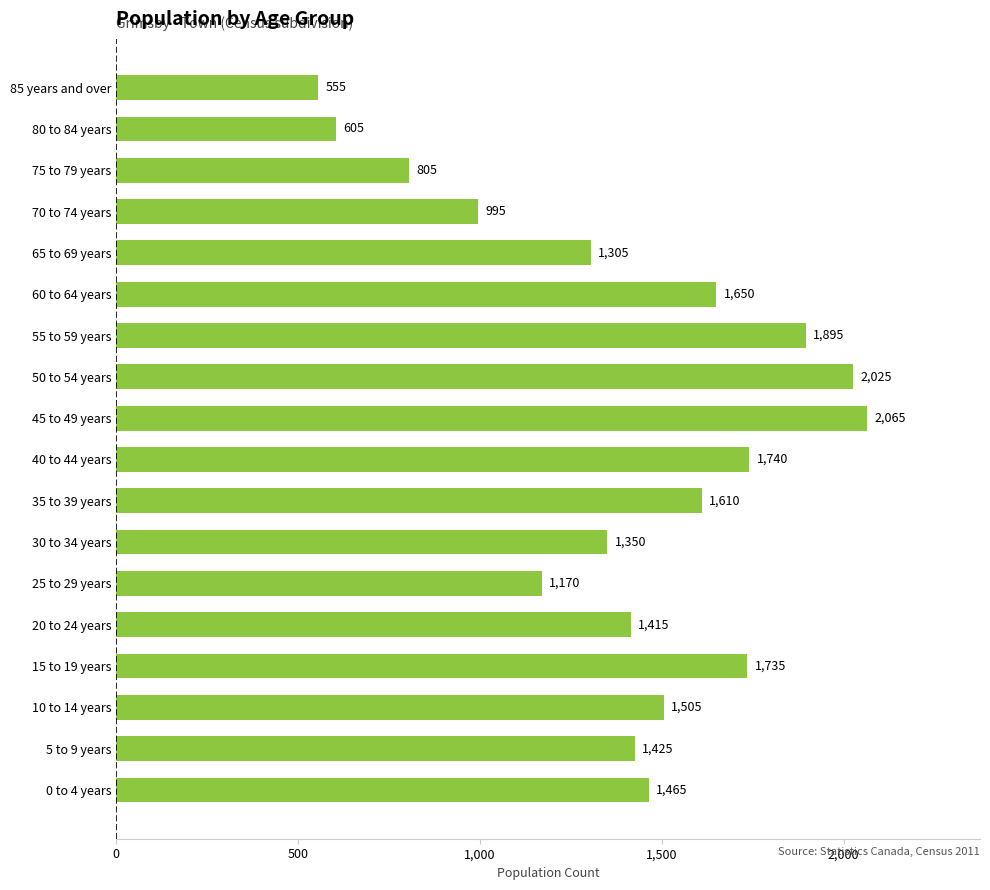

How many bars are there in total?

18